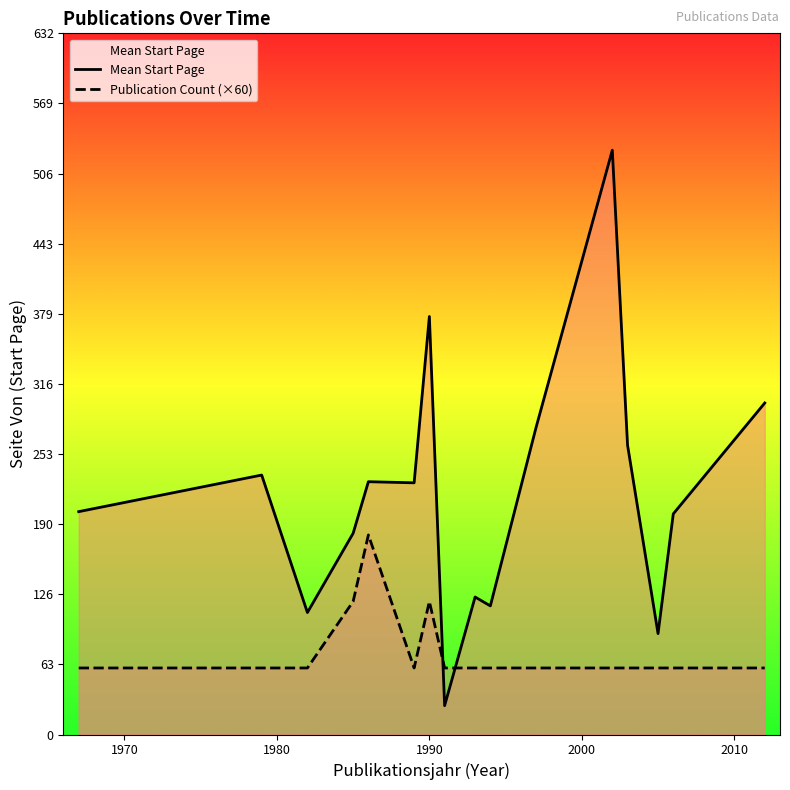

What are all the series names shown in the legend?

Mean Start Page, Publication Count (×60)